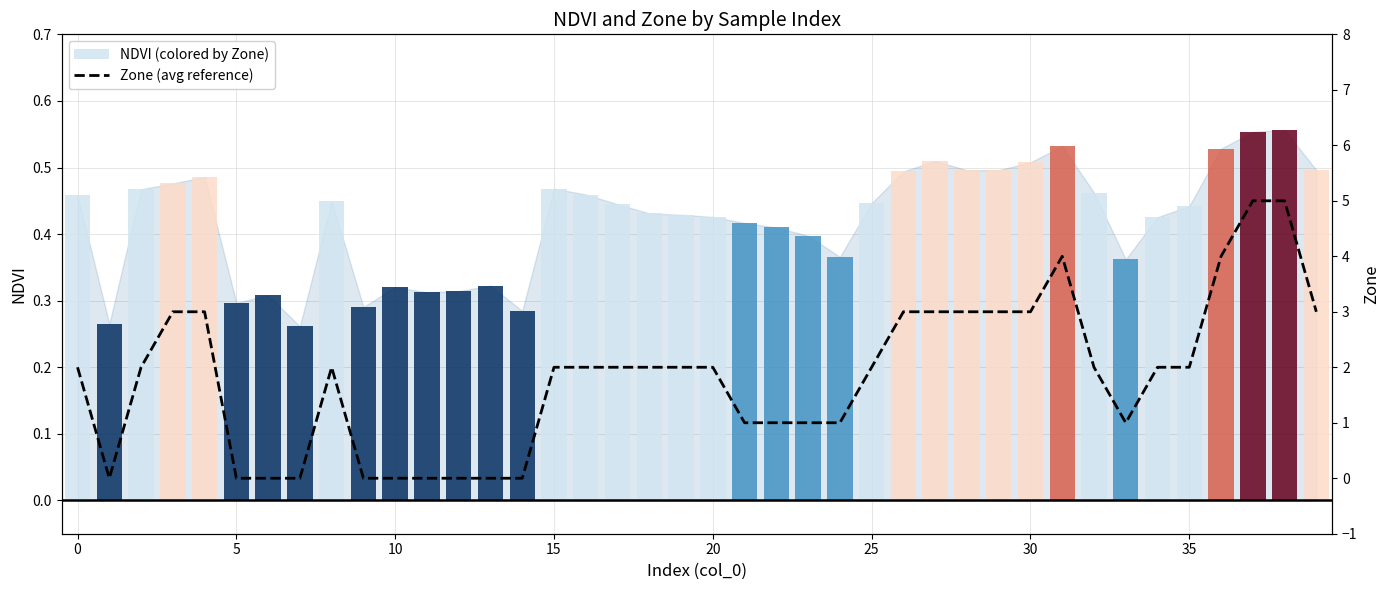

Rank the series by their maximum value, from highest to lowest.

Zone (avg reference), NDVI (colored by Zone)